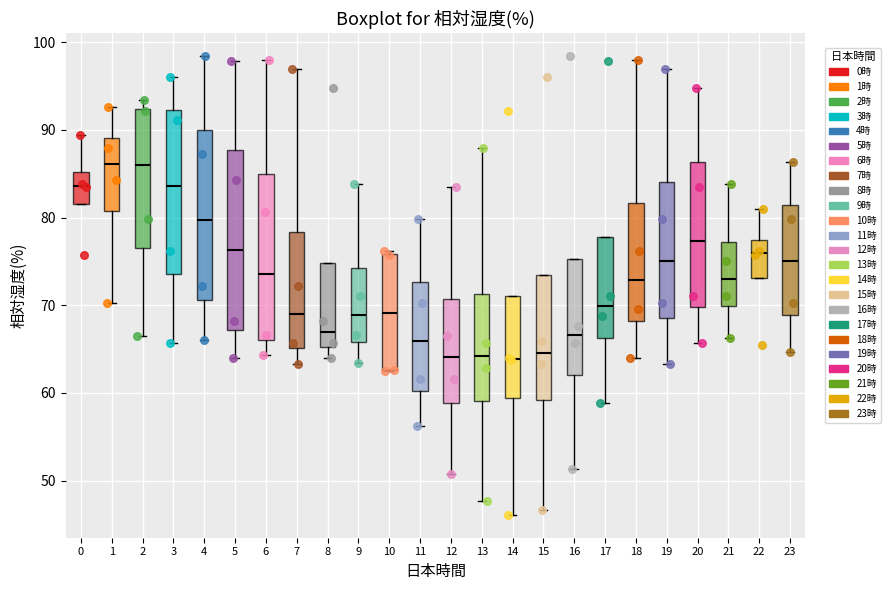

Reading left to right, transcribe this box plot: for each box, give where its median line is, the range the box spans, and where its two whiskers end, as read against the y-axis. The values are not printed on the chart, so give them approximately, as read against the axis.

0: median 84, box 82 to 85, whiskers 82 to 89
1: median 86, box 81 to 89, whiskers 70 to 93
2: median 86, box 76 to 92, whiskers 67 to 93
3: median 84, box 74 to 92, whiskers 66 to 96
4: median 80, box 71 to 90, whiskers 66 to 98
5: median 76, box 67 to 88, whiskers 64 to 98
6: median 74, box 66 to 85, whiskers 64 to 98
7: median 69, box 65 to 78, whiskers 63 to 97
8: median 67, box 65 to 75, whiskers 64 to 75
9: median 69, box 66 to 74, whiskers 63 to 84
10: median 69, box 63 to 76, whiskers 63 to 76 (just above the box's upper edge)
11: median 66, box 60 to 73, whiskers 56 to 80
12: median 64, box 59 to 71, whiskers 51 to 84
13: median 64, box 59 to 71, whiskers 48 to 88
14: median 64, box 59 to 71, whiskers 46 to 71
15: median 65, box 59 to 73, whiskers 47 to 73
16: median 67, box 62 to 75, whiskers 51 to 75
17: median 70, box 66 to 78, whiskers 59 to 78
18: median 73, box 68 to 82, whiskers 64 to 98
19: median 75, box 69 to 84, whiskers 63 to 97
20: median 77, box 70 to 86, whiskers 66 to 95
21: median 73, box 70 to 77, whiskers 66 to 84
22: median 76, box 73 to 77, whiskers 73 to 81
23: median 75, box 69 to 81, whiskers 65 to 86